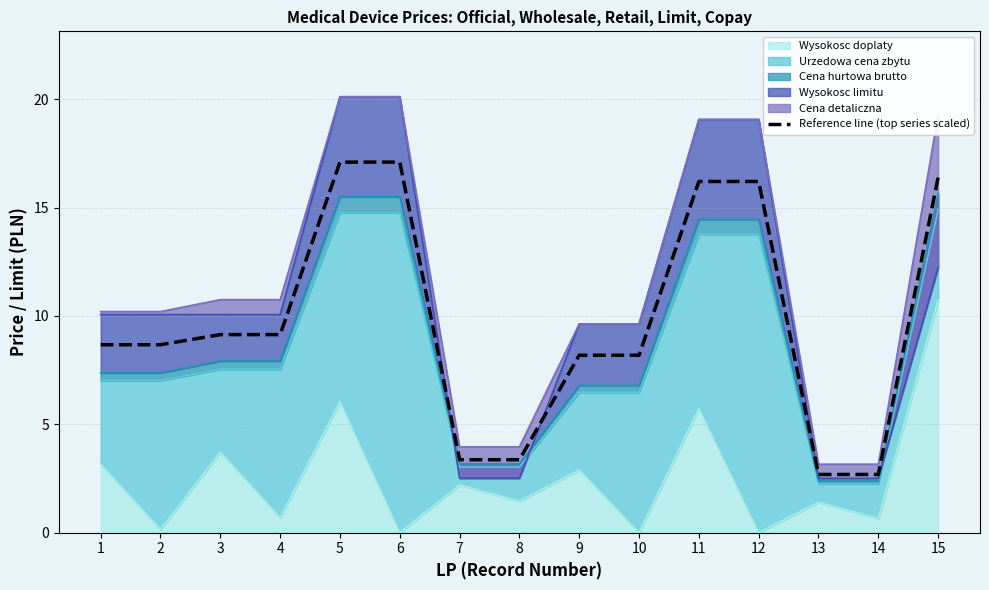

The chart shows a value of 12.9 at 4. True or false?

False